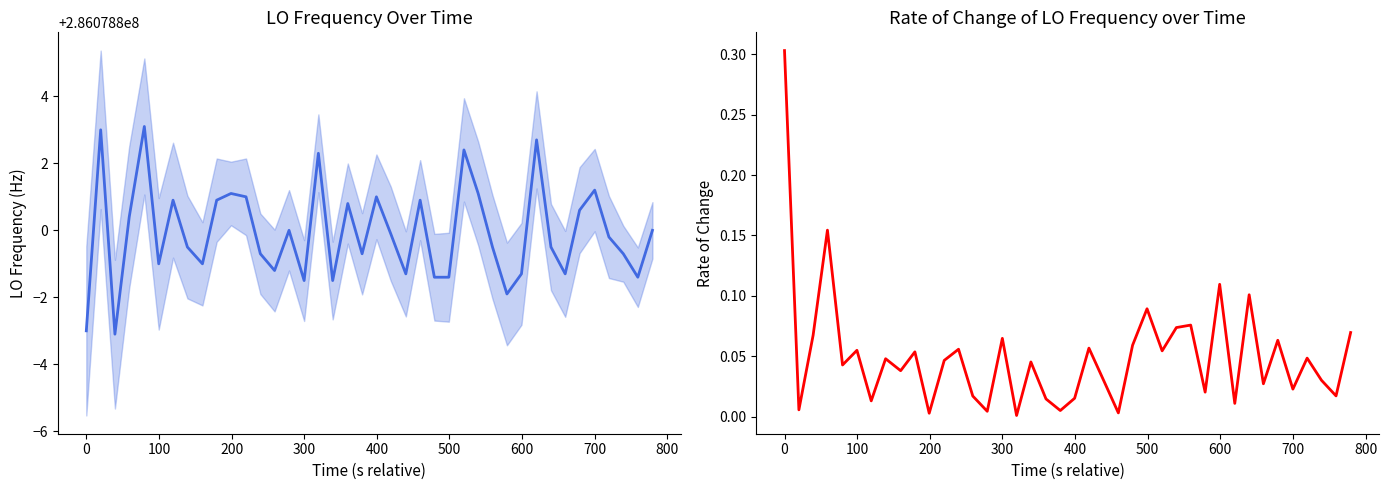

What is the highest value of the LO_Frequency series?

286078803.1